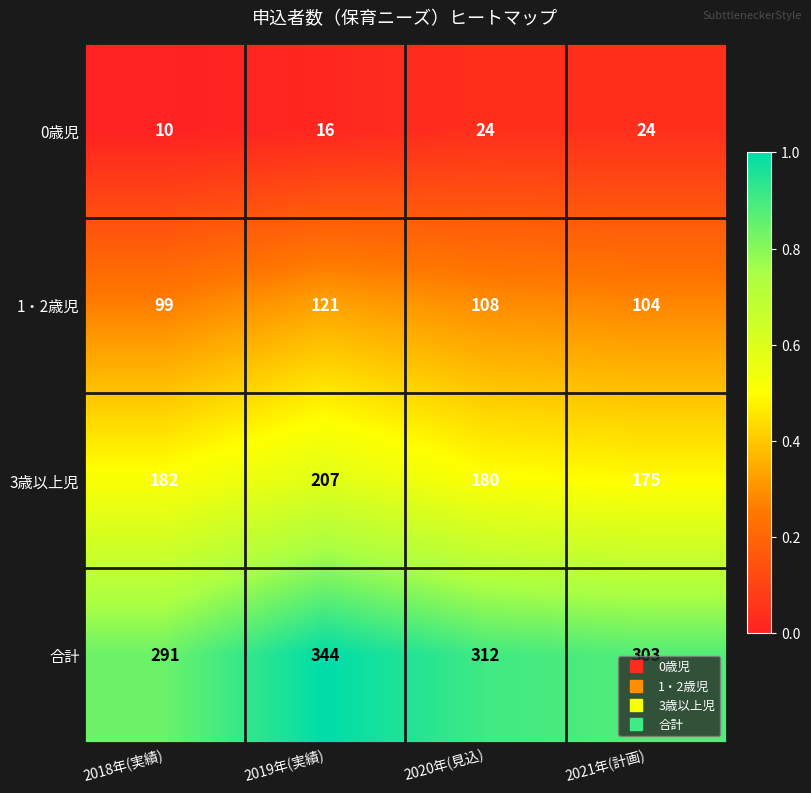

The value of 1・2歳児 at 2020年(見込) is 108. True or false?

True